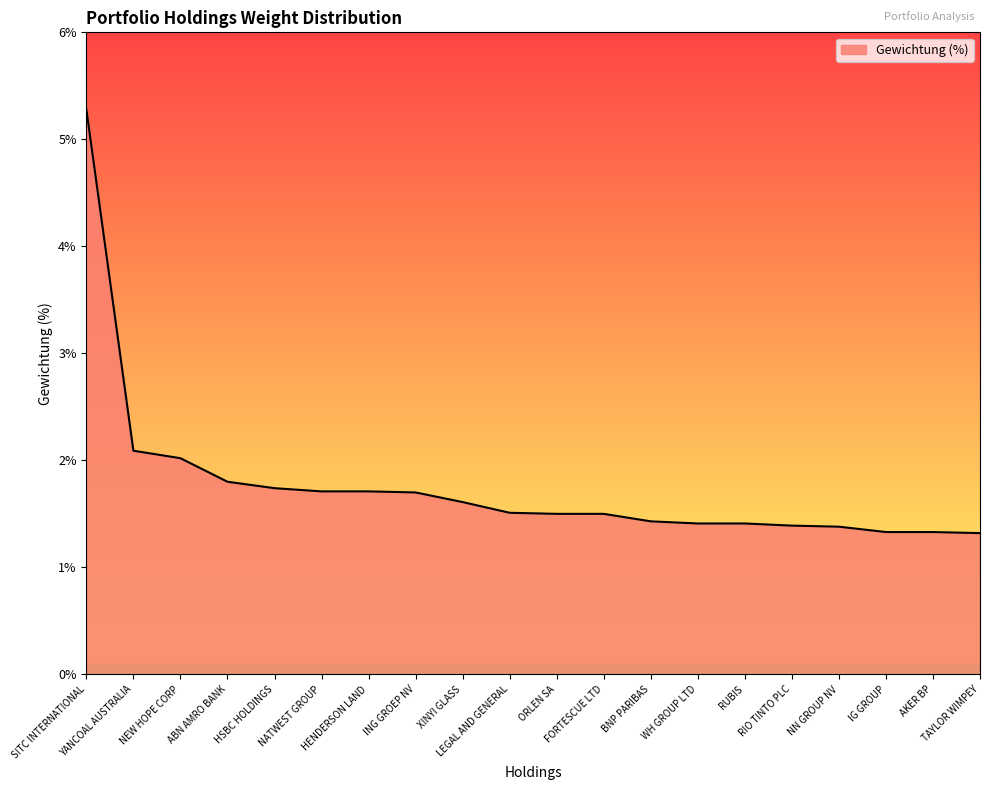

What position from the left is NN GROUP NV?

17